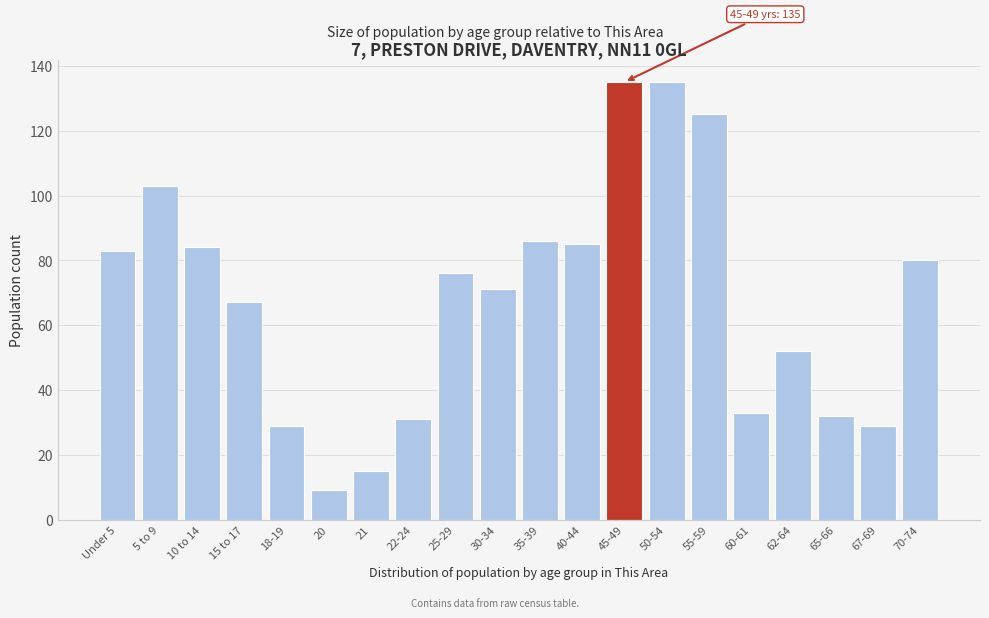

Reading left to right, what are all the values shown in this chart?

83	103	84	67	29	9	15	31	76	71	86	85	135	135	125	33	52	32	29	80